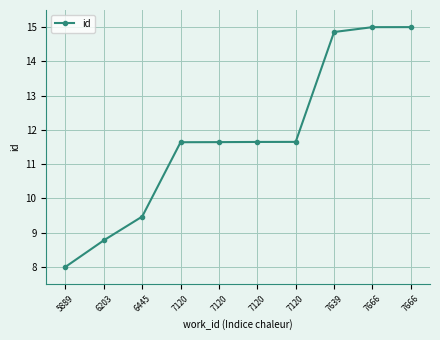

How many data points are above 11?

7